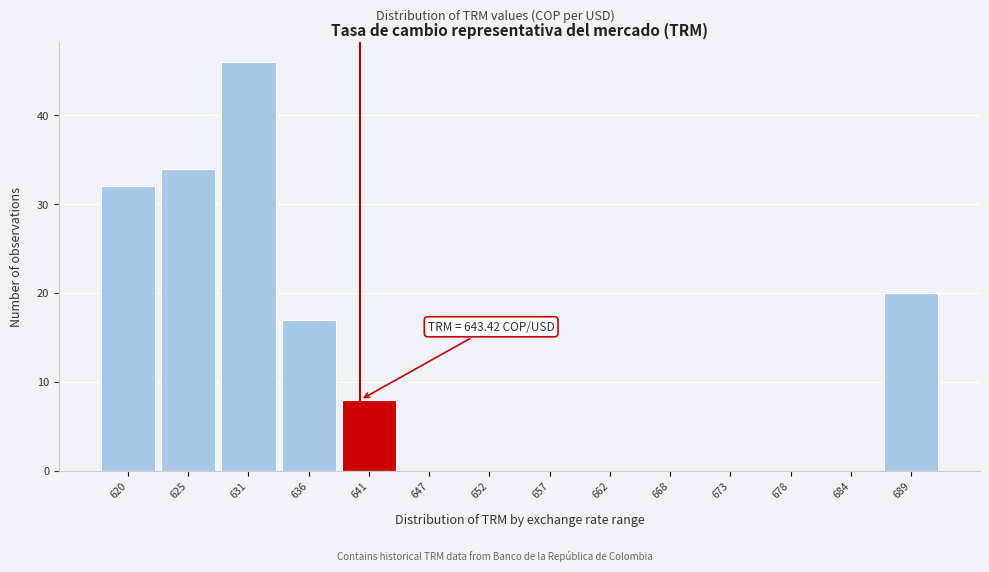

Reading right to left, list all the values displayed in this chart.

689=20	684=0	678=0	673=0	668=0	662=0	657=0	652=0	647=0	641=8	636=17	631=46	625=34	620=32